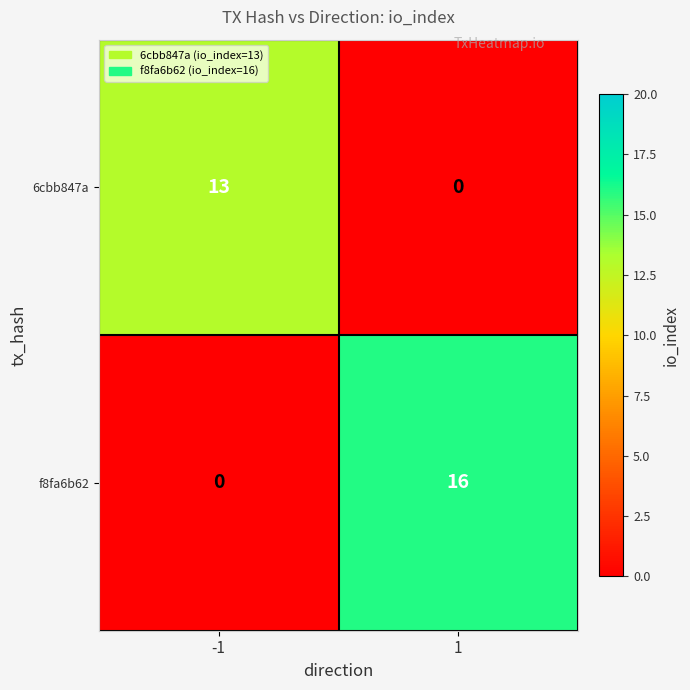

Reading right to left, list all the values displayed in this chart.

6cbb847a: 1=0	-1=13
f8fa6b62: 1=16	-1=0